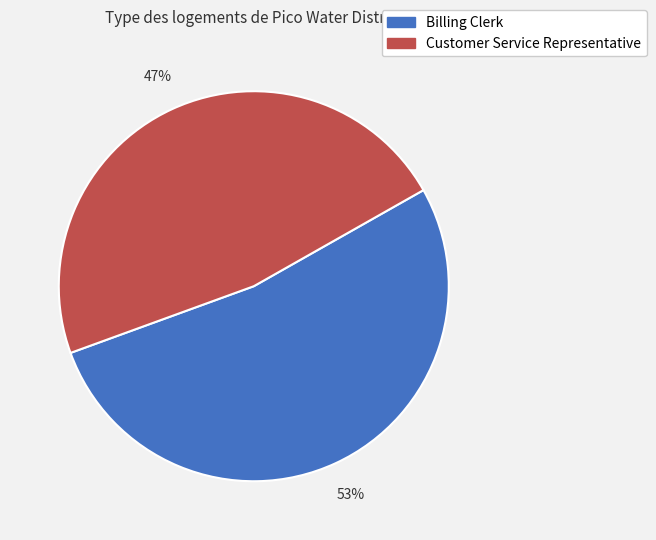

To the nearest percent, what percentage of the pie is Customer Service Representative?

47%